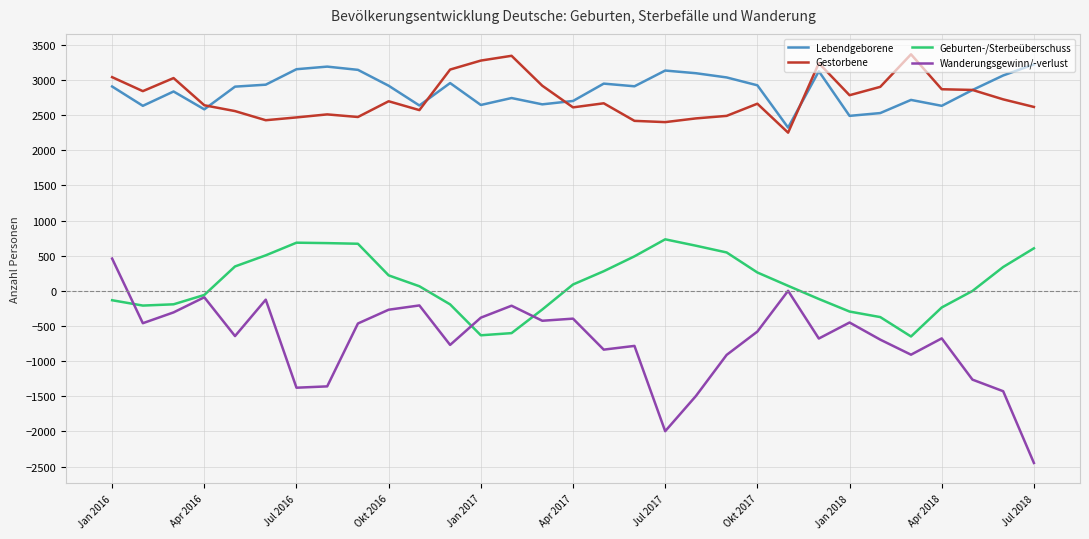

True or false: Gestorbene and Geburten-/Sterbeüberschuss cross at least once.

False